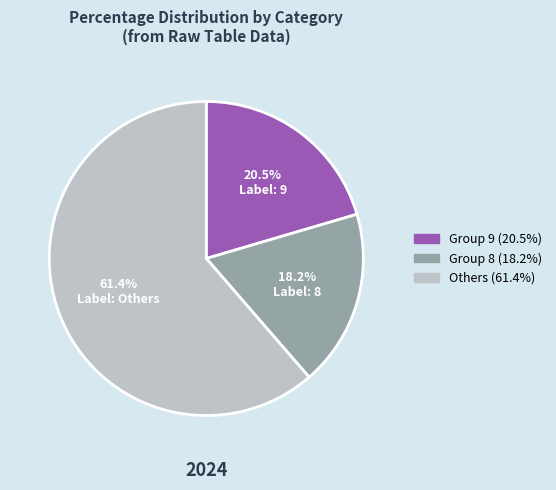

Is there a majority slice in this chart?

Yes